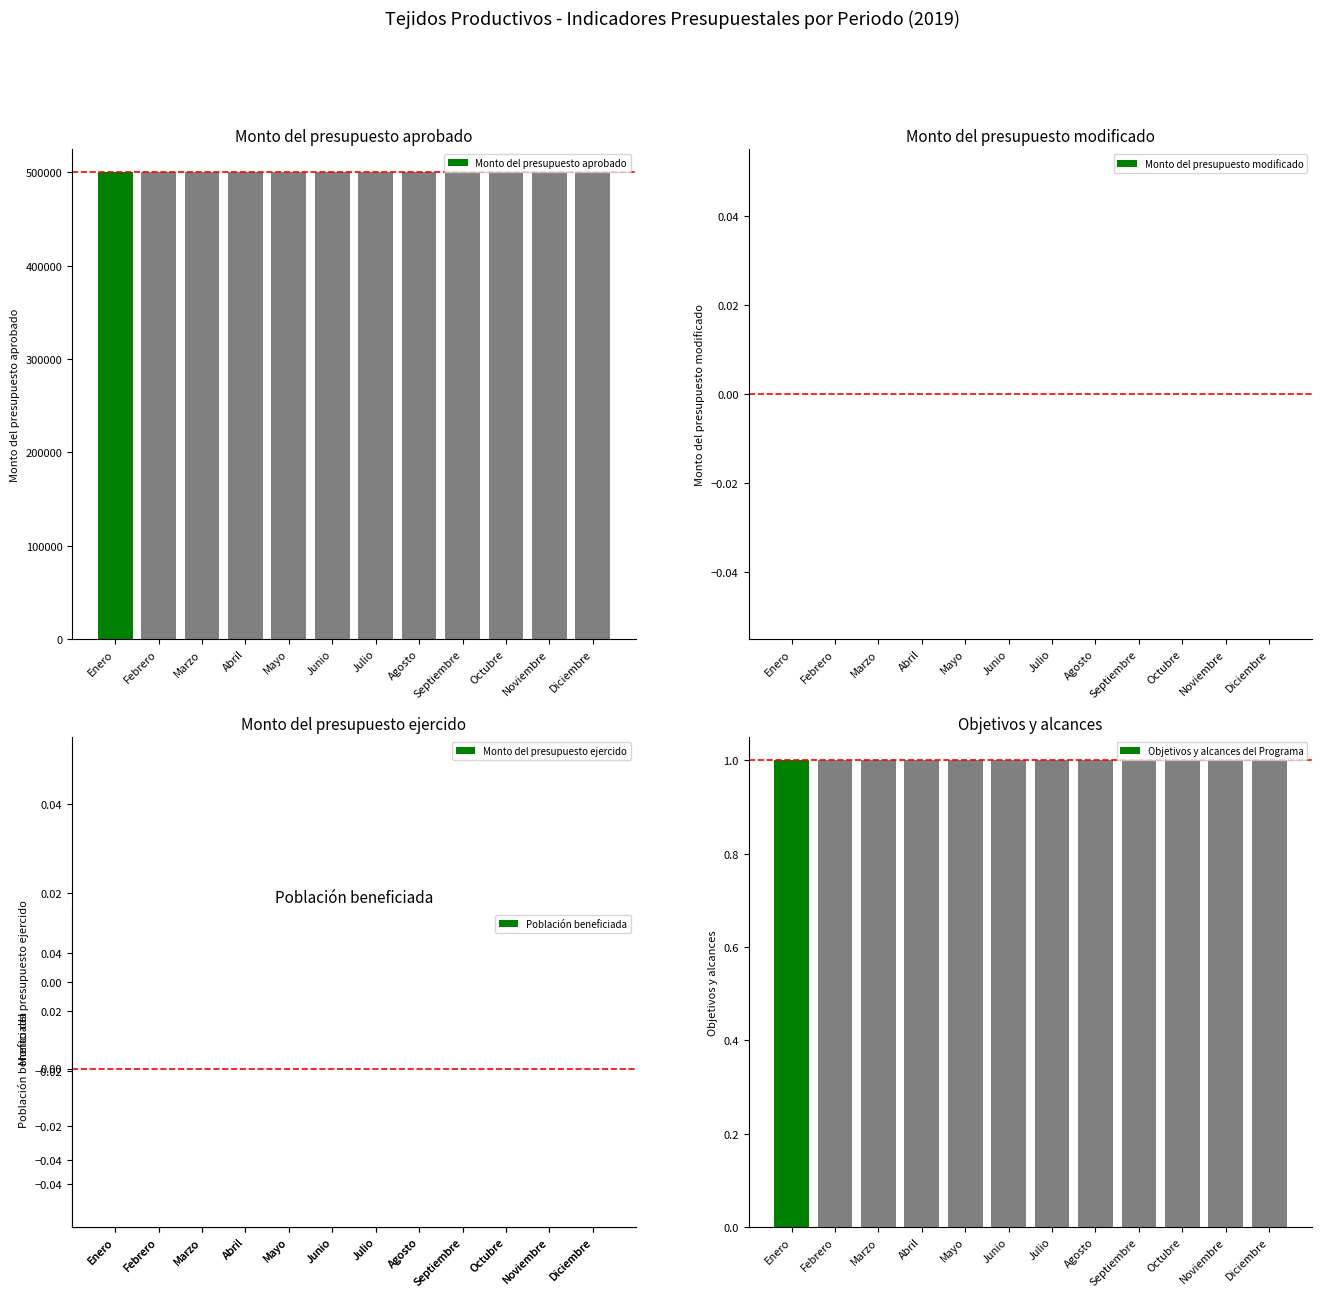

What is the sum of the Objetivos y alcances del Programa values at Septiembre and Diciembre?

2